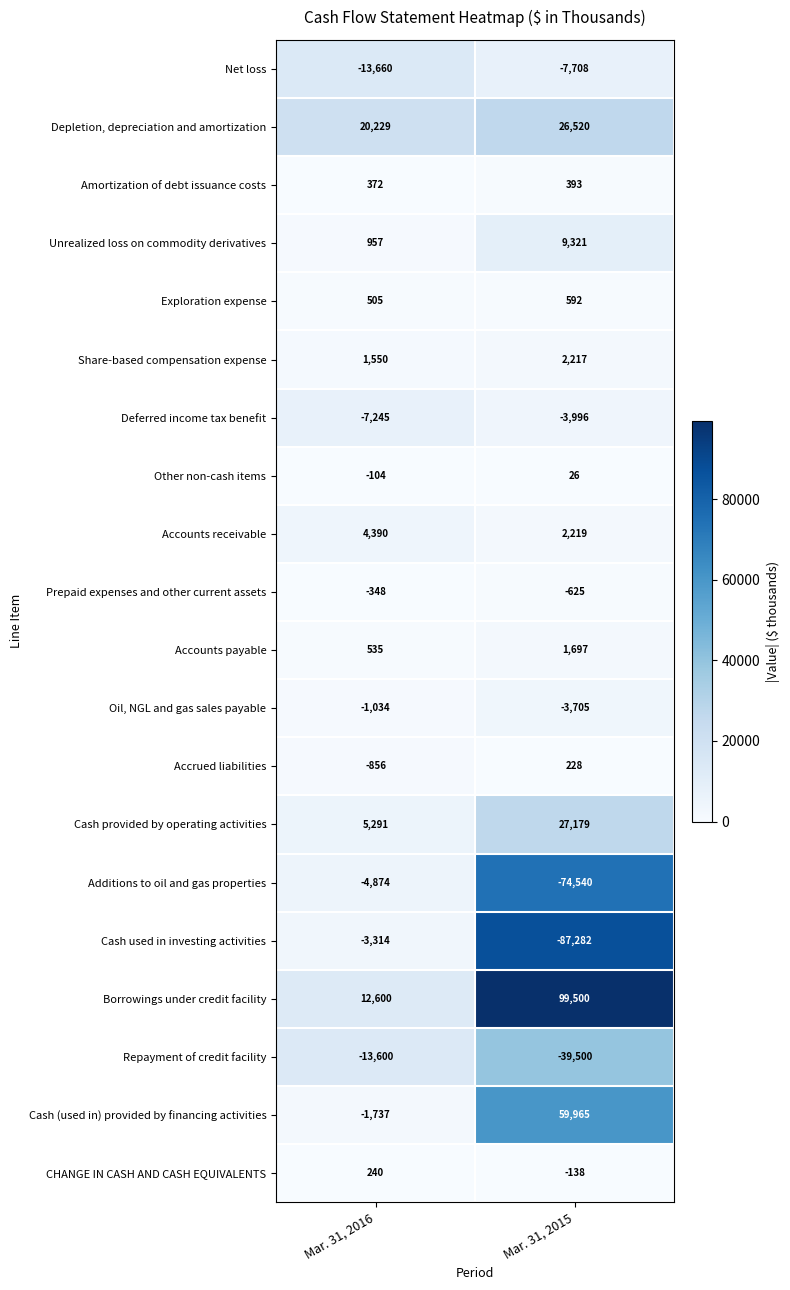

Rank the series by their maximum value, from highest to lowest.

Borrowings under credit facility, Cash (used in) provided by financing activities, Cash provided by operating activities, Depletion, depreciation and amortization, Unrealized loss on commodity derivatives, Accounts receivable, Share-based compensation expense, Accounts payable, Exploration expense, Amortization of debt issuance costs, CHANGE IN CASH AND CASH EQUIVALENTS, Accrued liabilities, Other non-cash items, Prepaid expenses and other current assets, Oil, NGL and gas sales payable, Cash used in investing activities, Deferred income tax benefit, Additions to oil and gas properties, Net loss, Repayment of credit facility